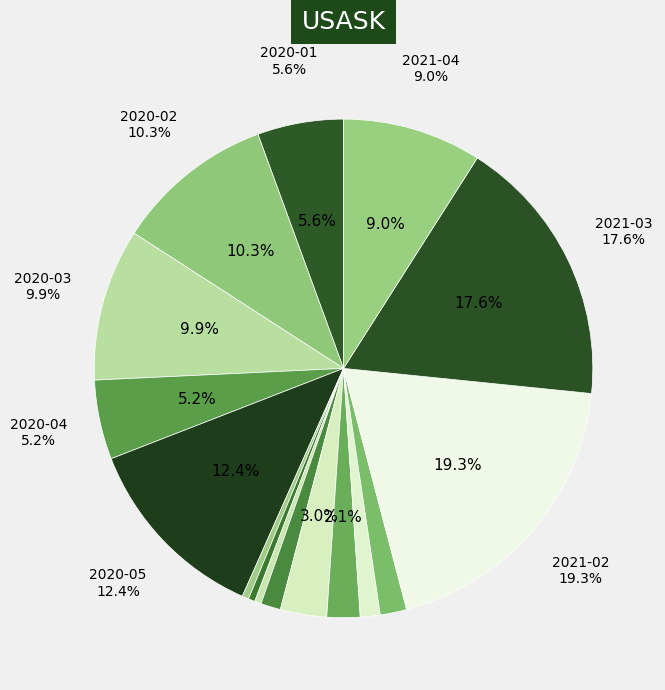

Is it true that 2020-08 is 13% of the pie?

False